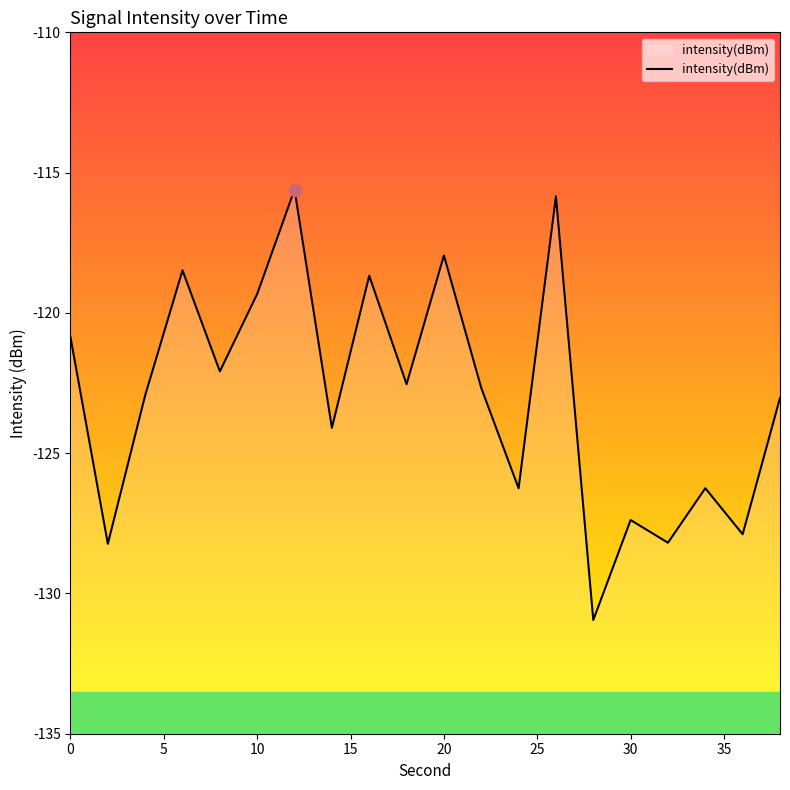

Which has a higher value, 2 or 4?

4